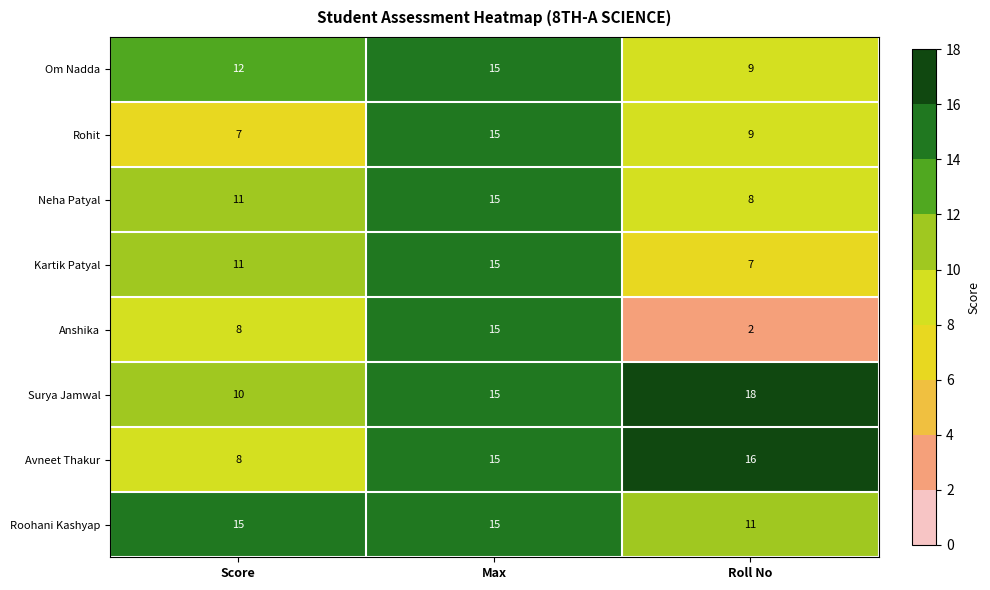

Rank the categories by Kartik Patyal value from lowest to highest.

Roll No, Score, Max